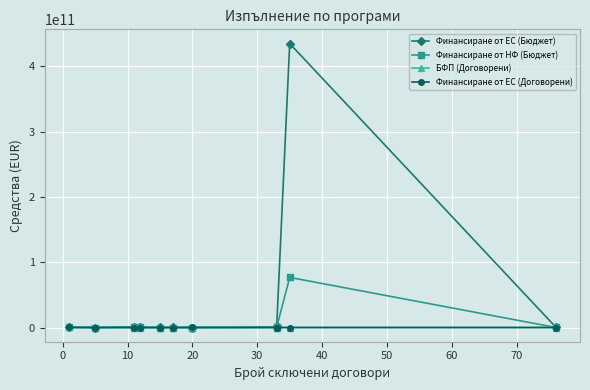

Between 70 and 60, which is larger?

70